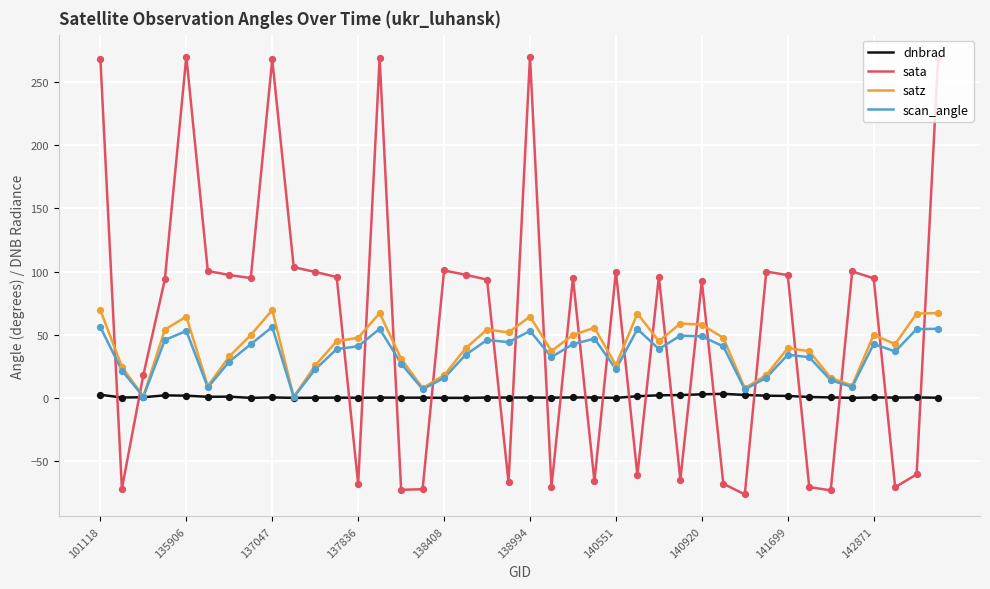

Which series has the largest total across all categories?

sata